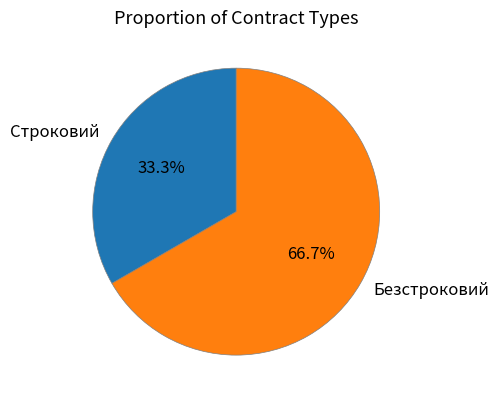

Combined, what portion of the pie is Безстроковий and Строковий?

100.0%